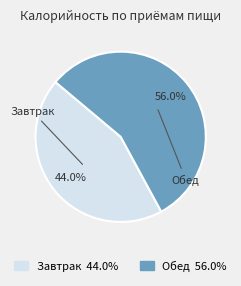

What portion of the pie excludes Обед?

44.0%